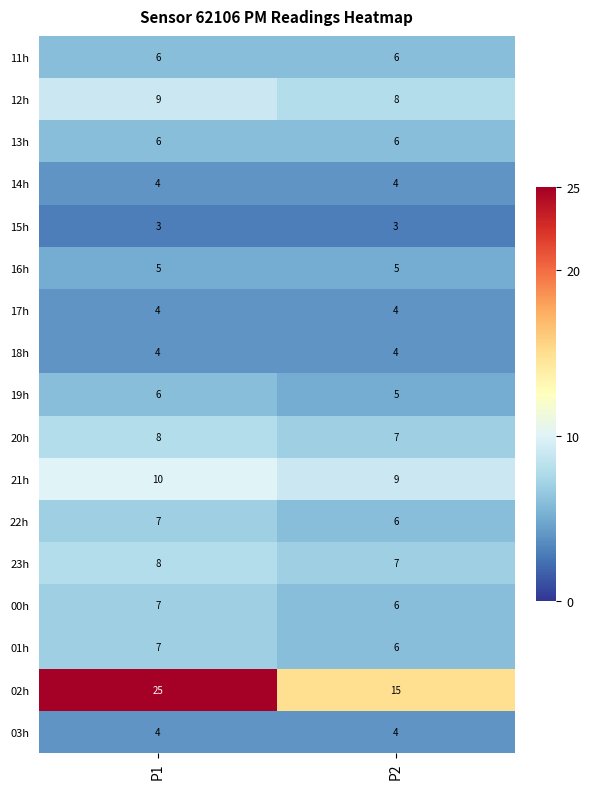

Is it true that 15h equals 2 at P2?

False